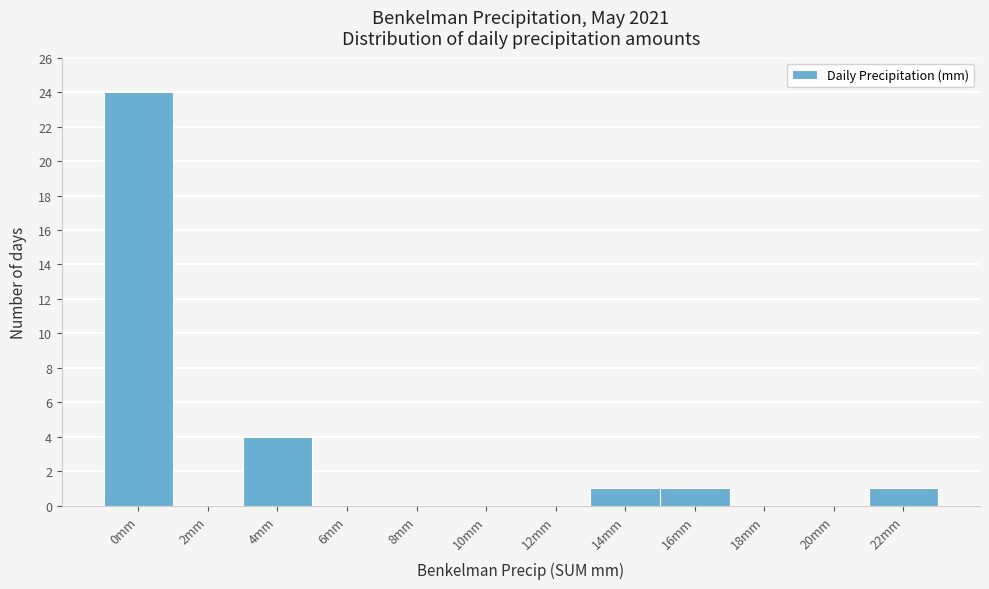

Reading left to right, what are all the values shown in this chart?

0mm=24	2mm=0	4mm=4	6mm=0	8mm=0	10mm=0	12mm=0	14mm=1	16mm=1	18mm=0	20mm=0	22mm=1